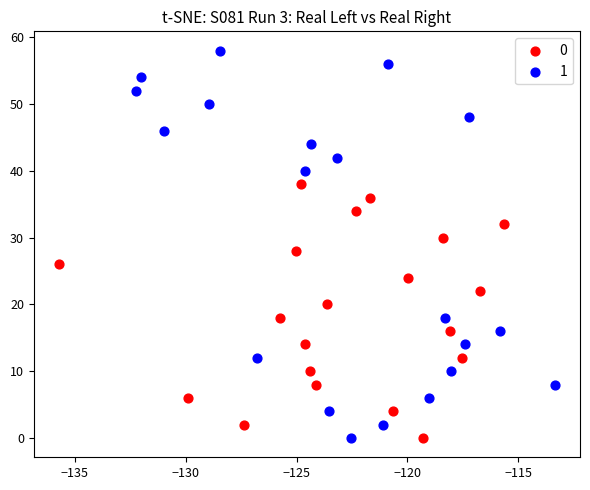

Which series contains the highest Y value?

1